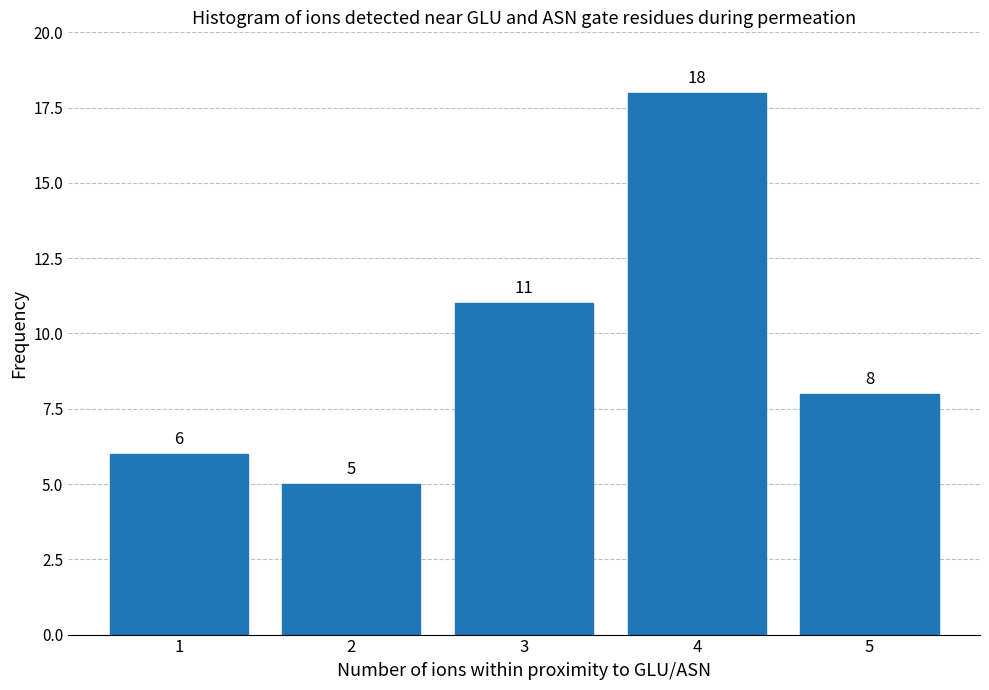

Reading left to right, transcribe all the data shown in this chart.

1=6	2=5	3=11	4=18	5=8